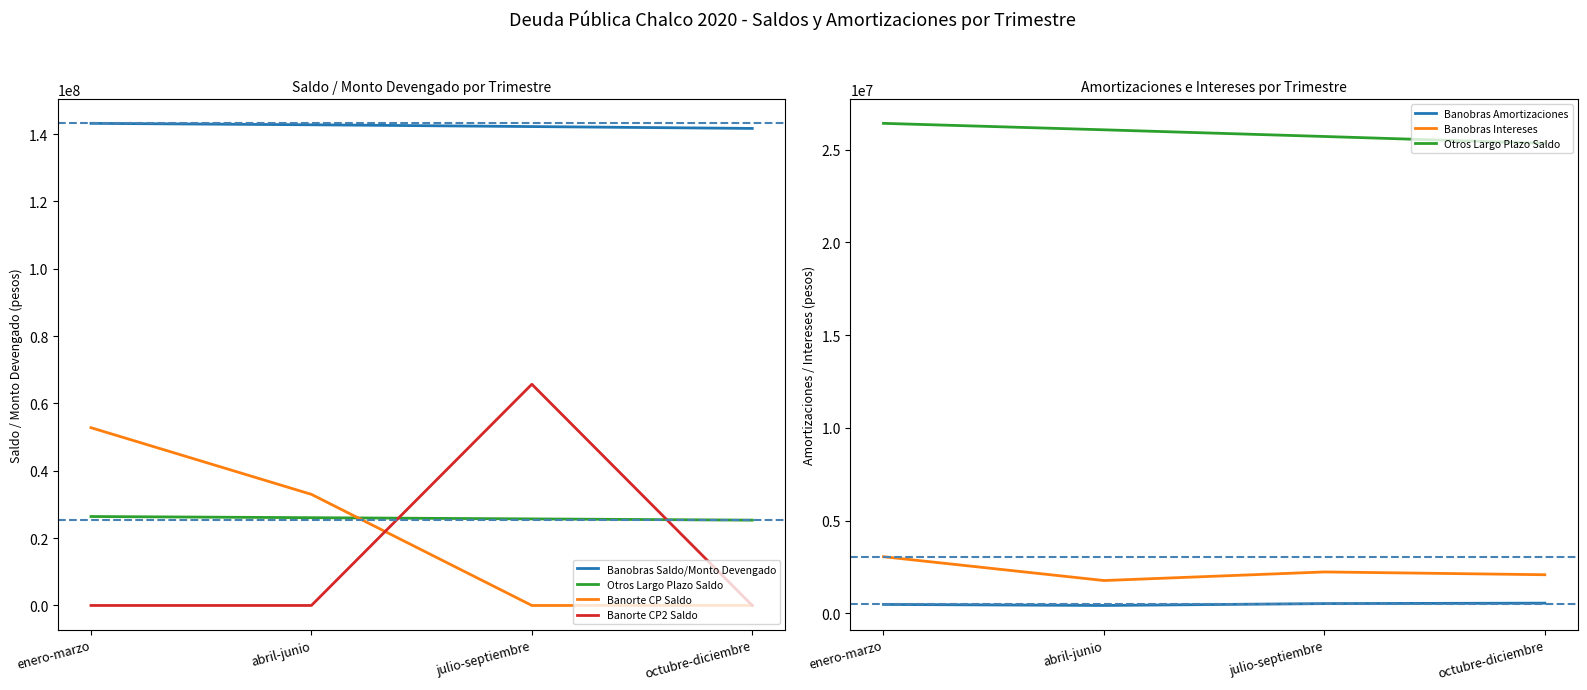

List the series in order of their peak value, highest first.

Banobras Saldo/Monto Devengado, Banorte CP2 Saldo, Banorte CP Saldo, Otros Largo Plazo Saldo, Banobras Intereses, Banobras Amortizaciones